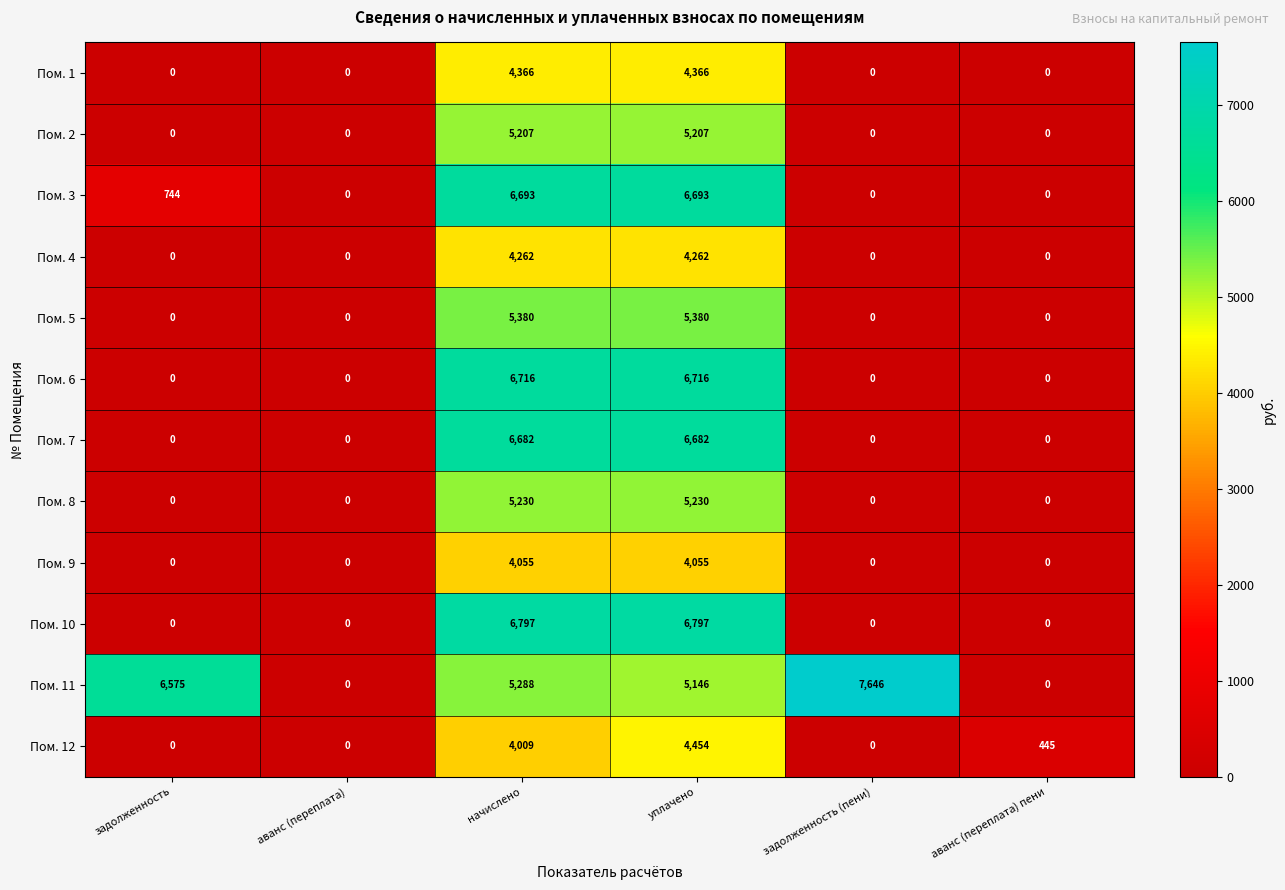

Between аванс (переплата) and задолженность (пени), which series saw the biggest shift?

Пом. 11